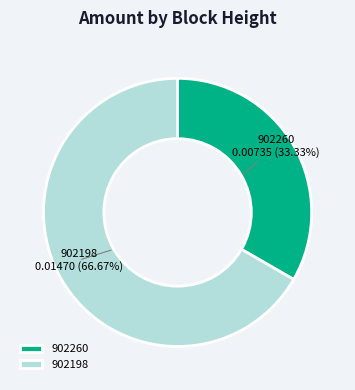

To the nearest percent, what portion does 902198 represent?

67%